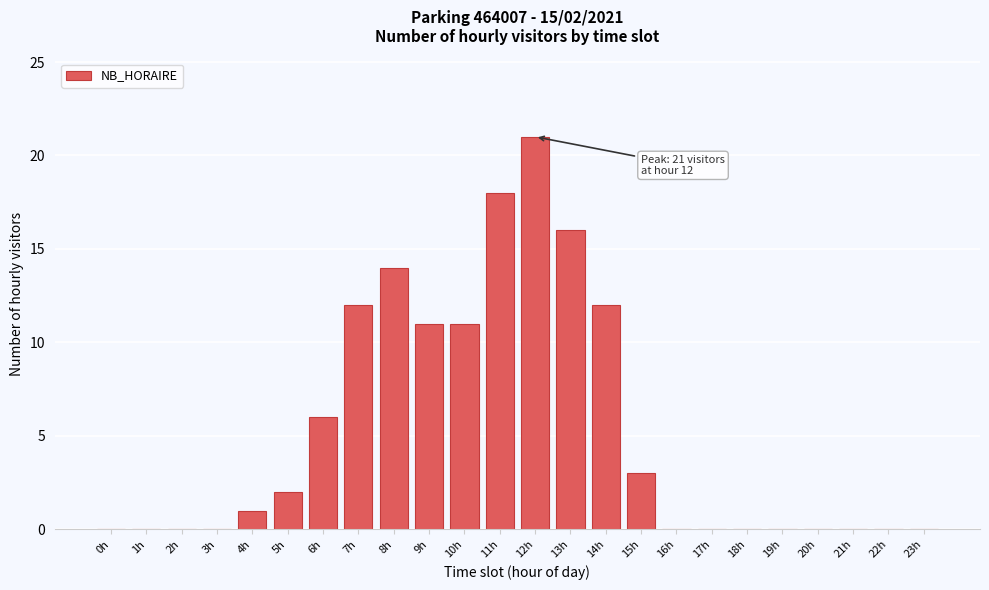

Reading left to right, extract all data points from this chart.

0h=0	1h=0	2h=0	3h=0	4h=1	5h=2	6h=6	7h=12	8h=14	9h=11	10h=11	11h=18	12h=21	13h=16	14h=12	15h=3	16h=0	17h=0	18h=0	19h=0	20h=0	21h=0	22h=0	23h=0